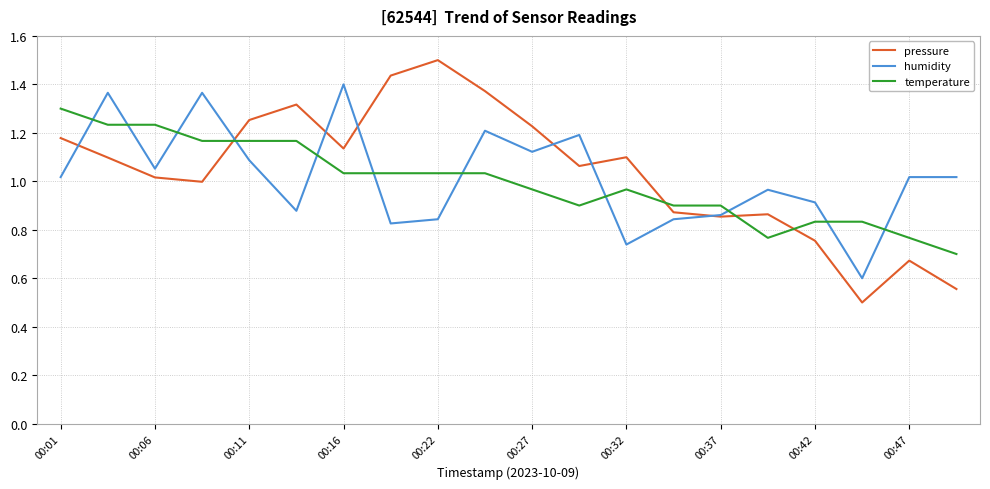

True or false: temperature and humidity cross at least once.

True